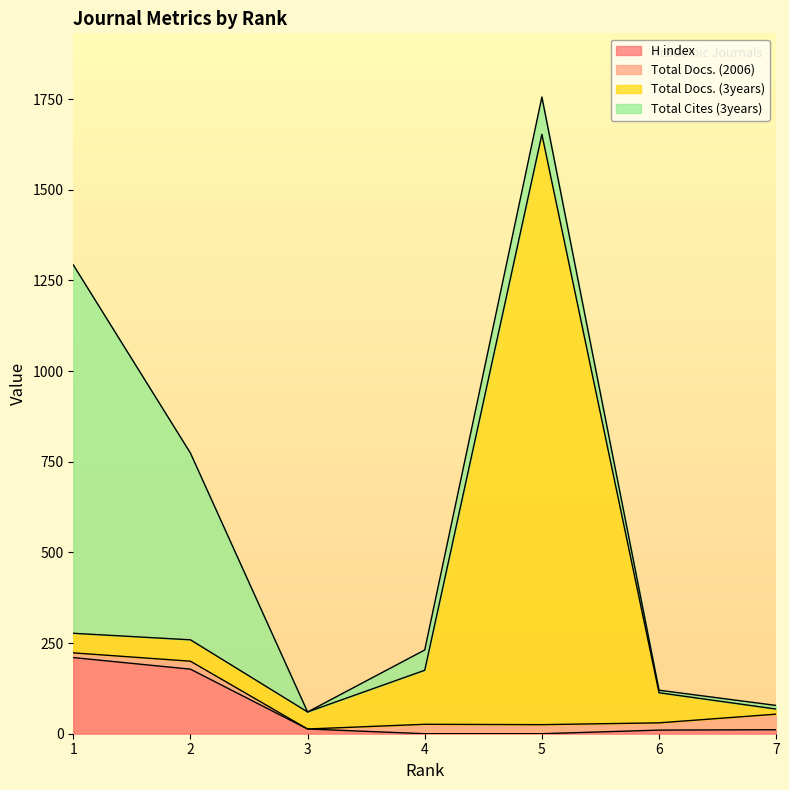

Count the number of categories in the chart.

7